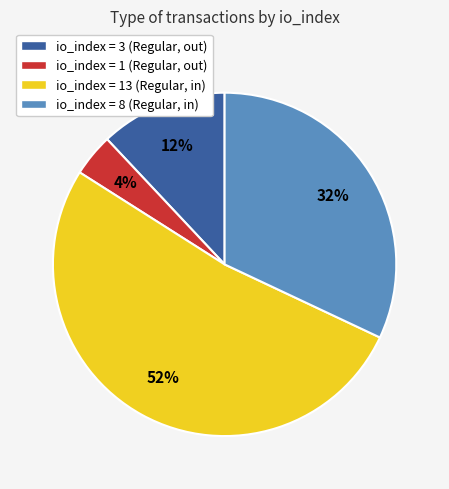

What percentage is the io_index = 3 (Regular, out) slice, to the nearest percent?

12%